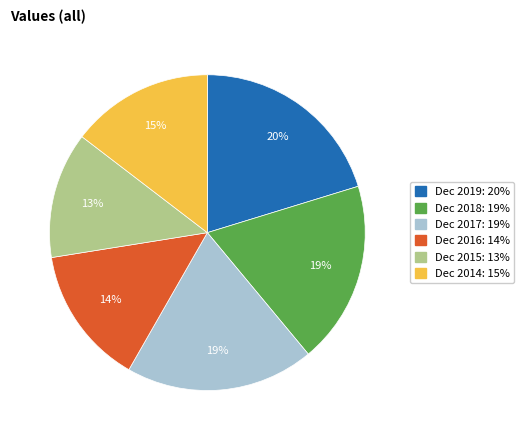

The Dec 2017 slice represents 19% of the pie. True or false?

True